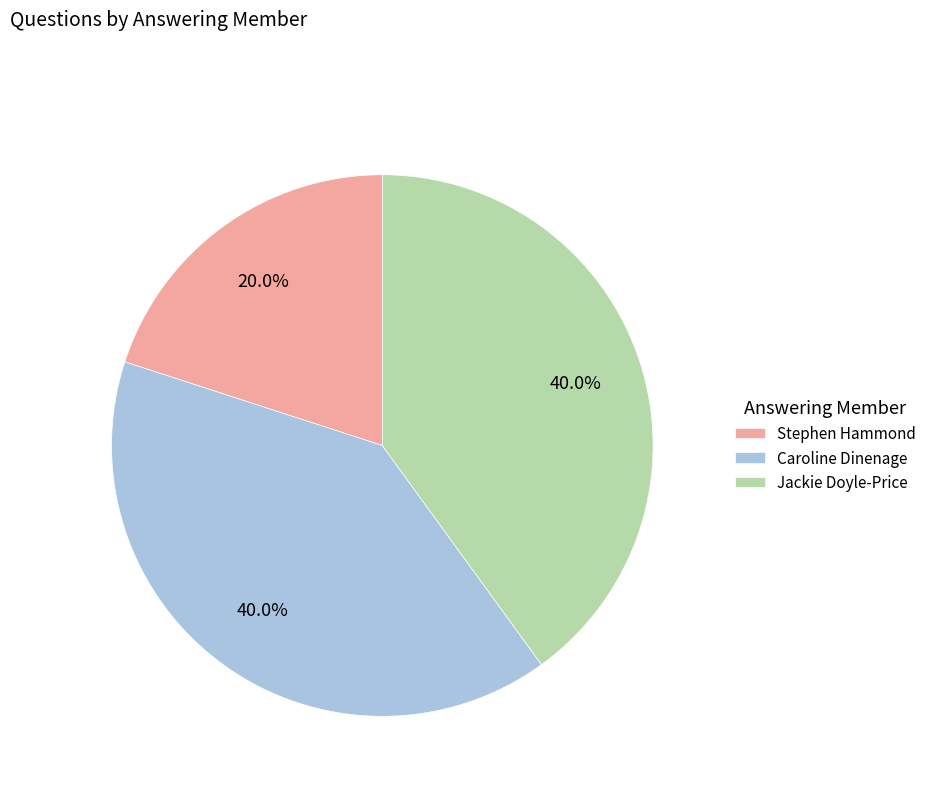

Count the number of slices in the pie.

3